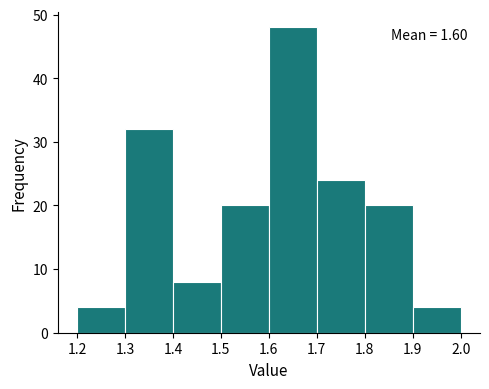

Over which range of the x-axis is the bar tallest?

1.6 to 1.7